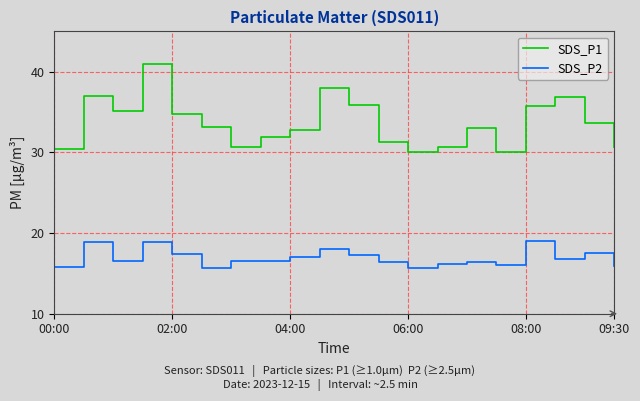

Which series has the largest total across all categories?

SDS_P1